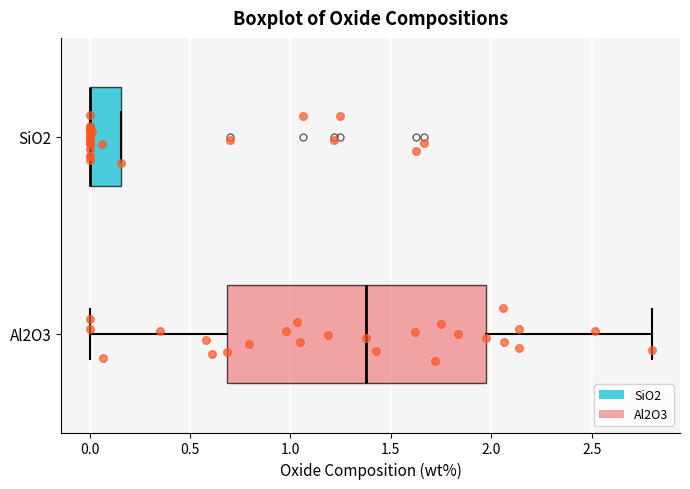

Where is the left edge of the box for SiO2 on the x-axis? The values are not printed on the chart, so give them approximately, as read against the axis.

0.00